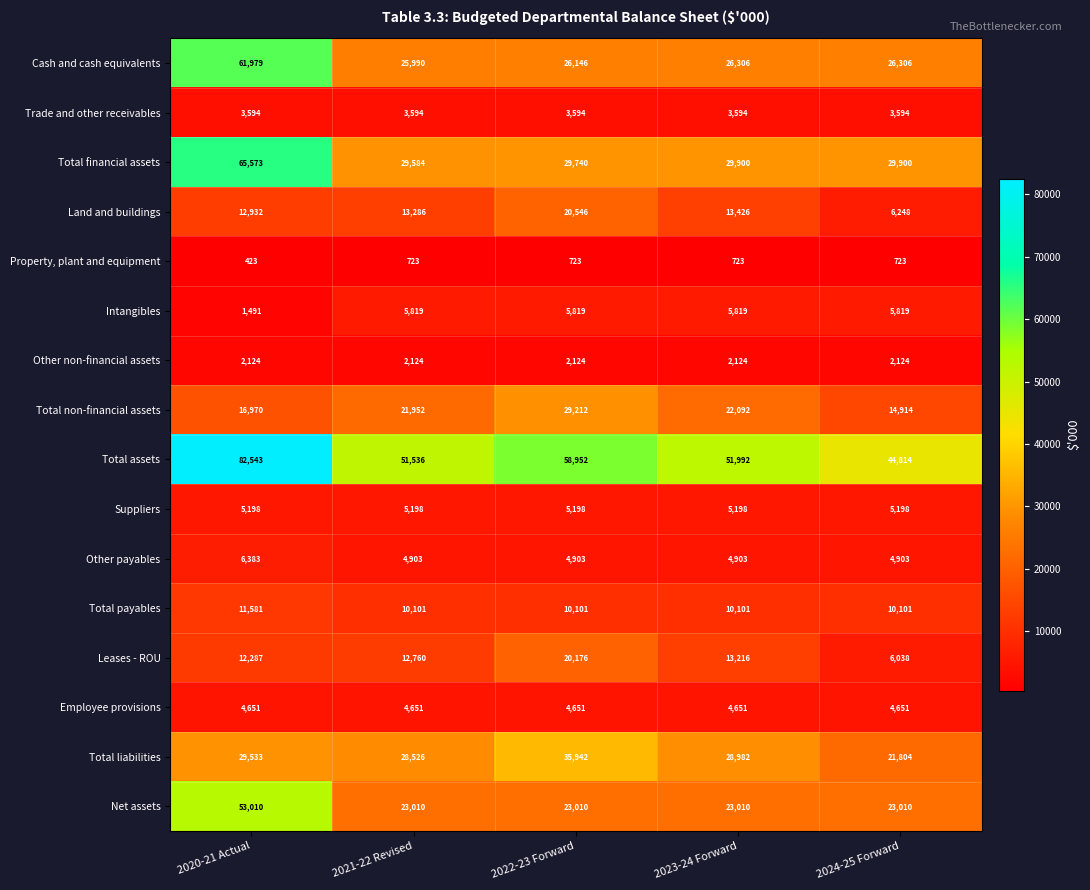

Which category has the lowest value across all series?

2020-21 Actual